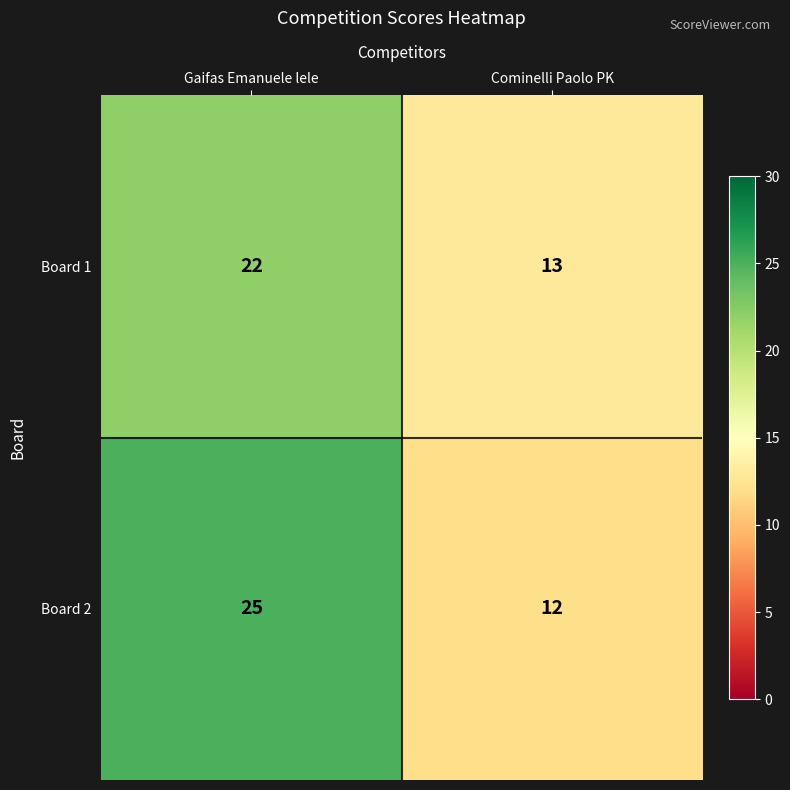

At which category does the chart reach its minimum across all series?

Cominelli Paolo PK